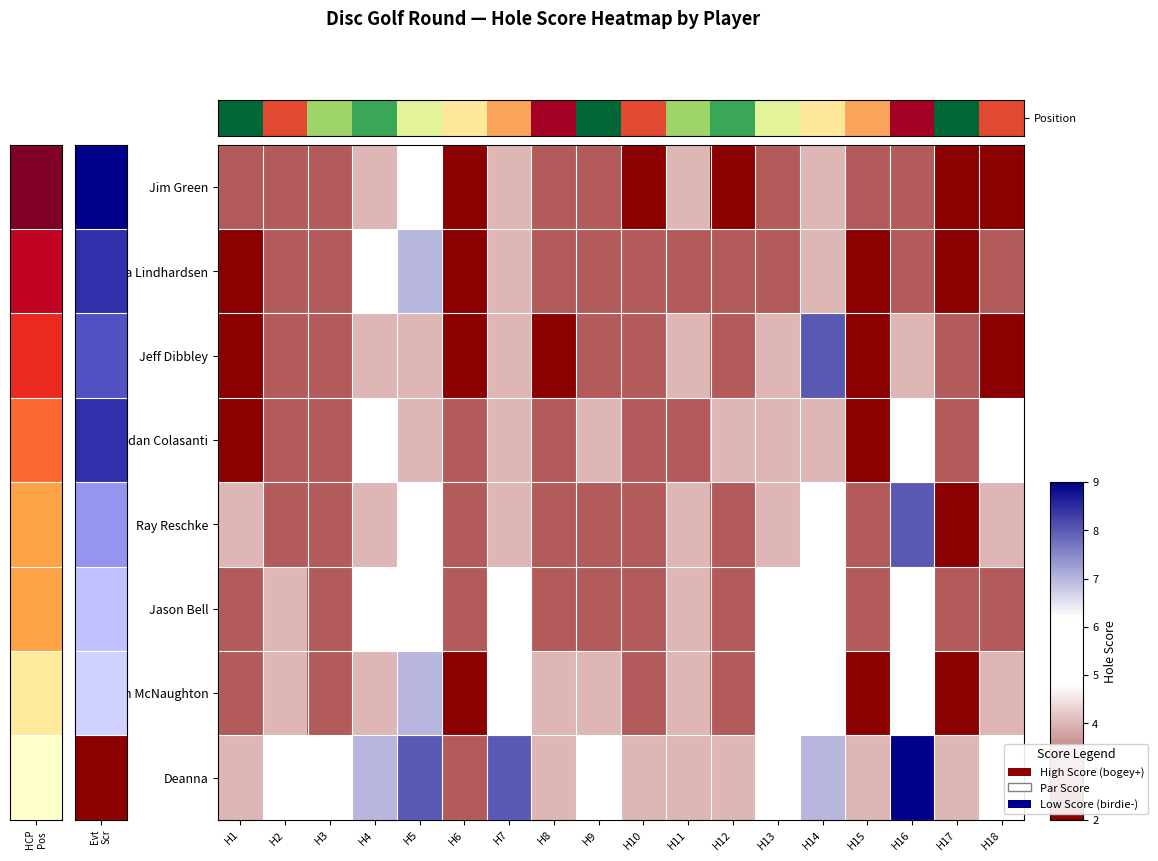

What is the total value across all series at H16?

48